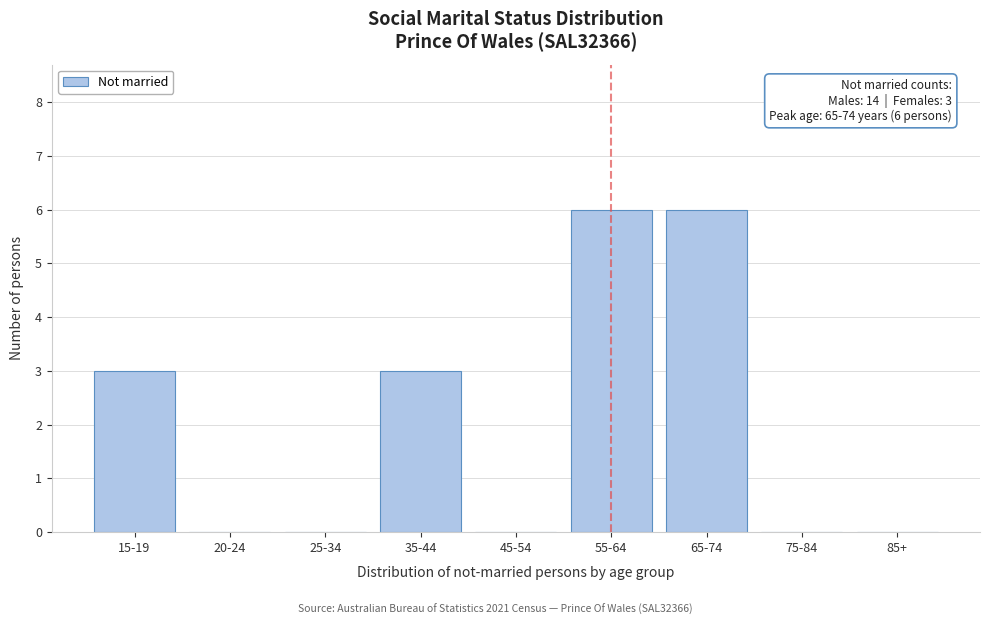

Reading left to right, list all the values displayed in this chart.

15-19=3	20-24=0	25-34=0	35-44=3	45-54=0	55-64=6	65-74=6	75-84=0	85+=0